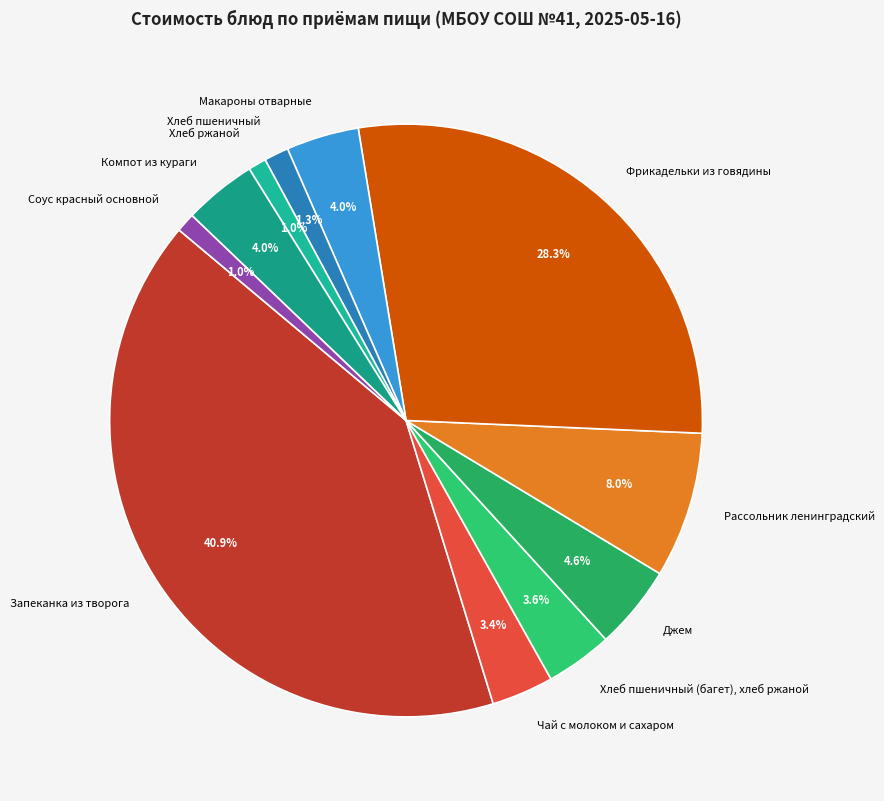

The Чай с молоком и сахаром slice represents 3% of the pie. True or false?

True